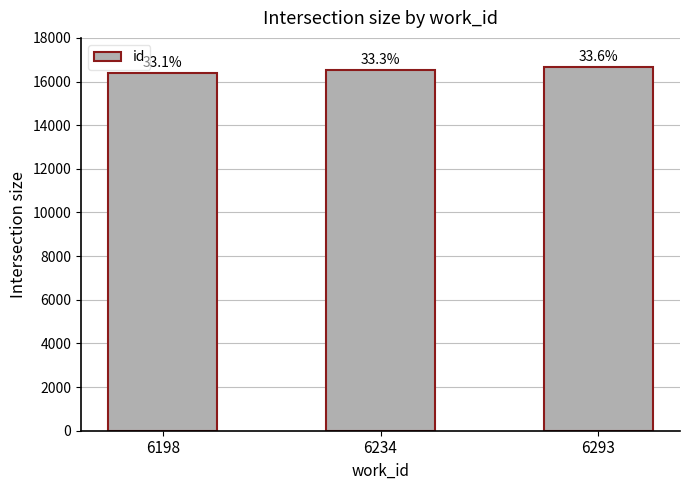

Is it true that the value at 6198 is 25283?

False